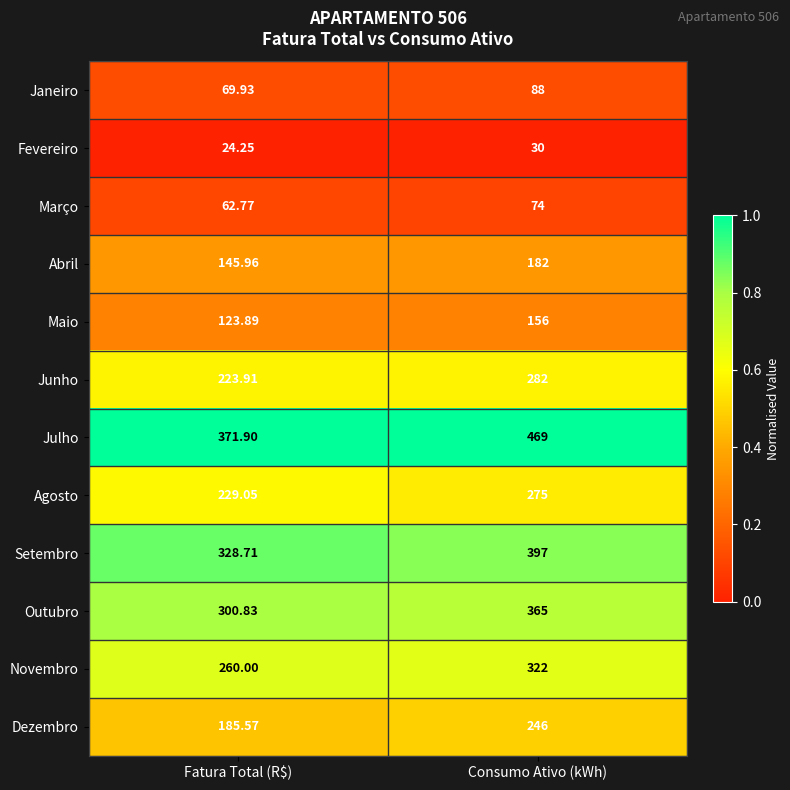

Which series has the largest range (max minus min)?

Julho